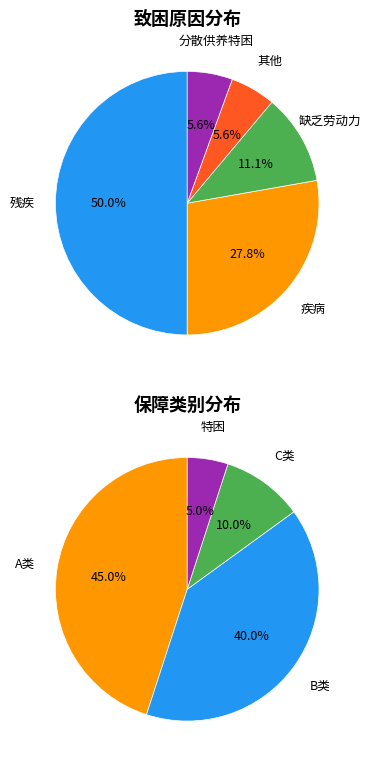

True or false: 疾病 accounts for 19% of the total.

False